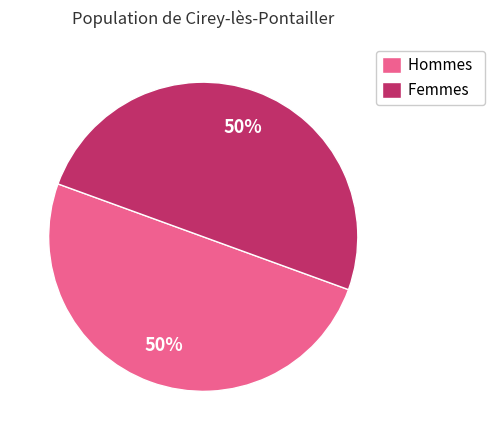

Is it true that Hommes is 44% of the pie?

False